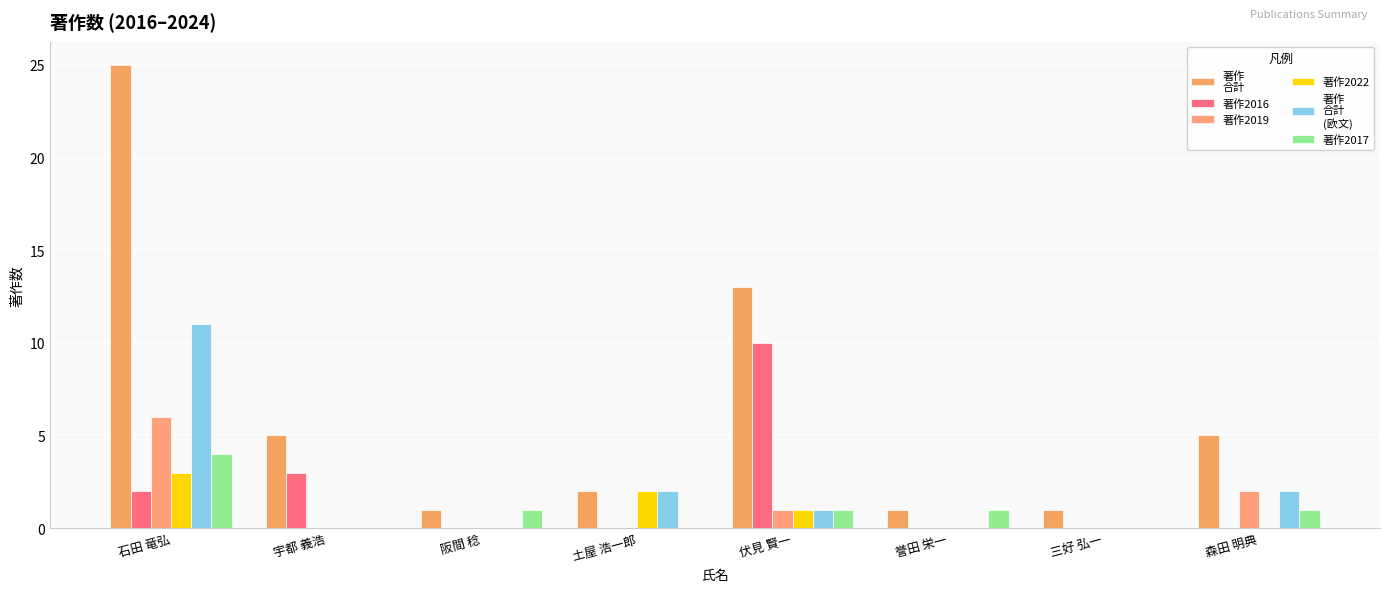

Count the number of categories in the chart.

8